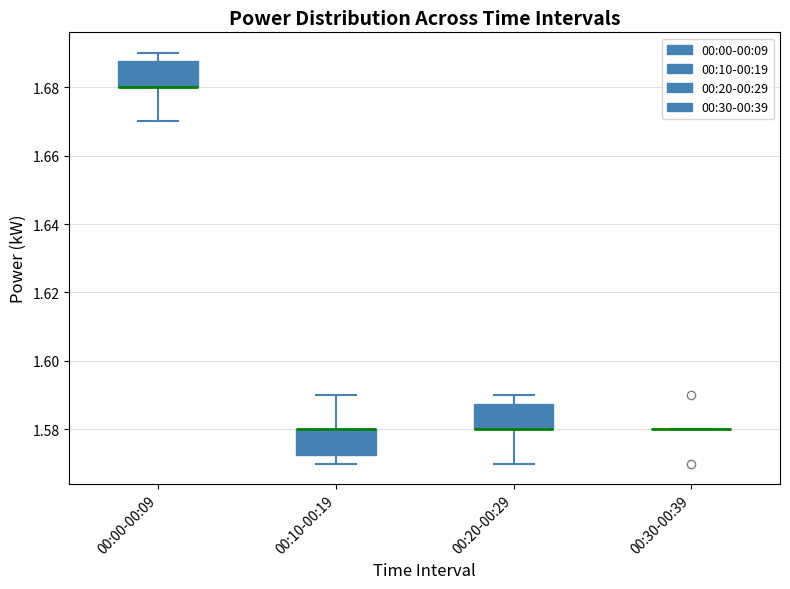

Reading left to right, read every box against the y-axis: the position of its median line, the range the box covers, and the ends of its whiskers. The values are not printed on the chart, so give them approximately, as read against the axis.

00:00-00:09: median 1.680 (drawn on the box's lower edge), box 1.680 to 1.688, whiskers 1.670 to 1.690
00:10-00:19: median 1.580 (drawn on the box's upper edge), box 1.572 to 1.580, whiskers 1.570 to 1.590
00:20-00:29: median 1.580 (drawn on the box's lower edge), box 1.580 to 1.588, whiskers 1.570 to 1.590
00:30-00:39: box collapsed to a line at 1.580, whiskers 1.580 to 1.580